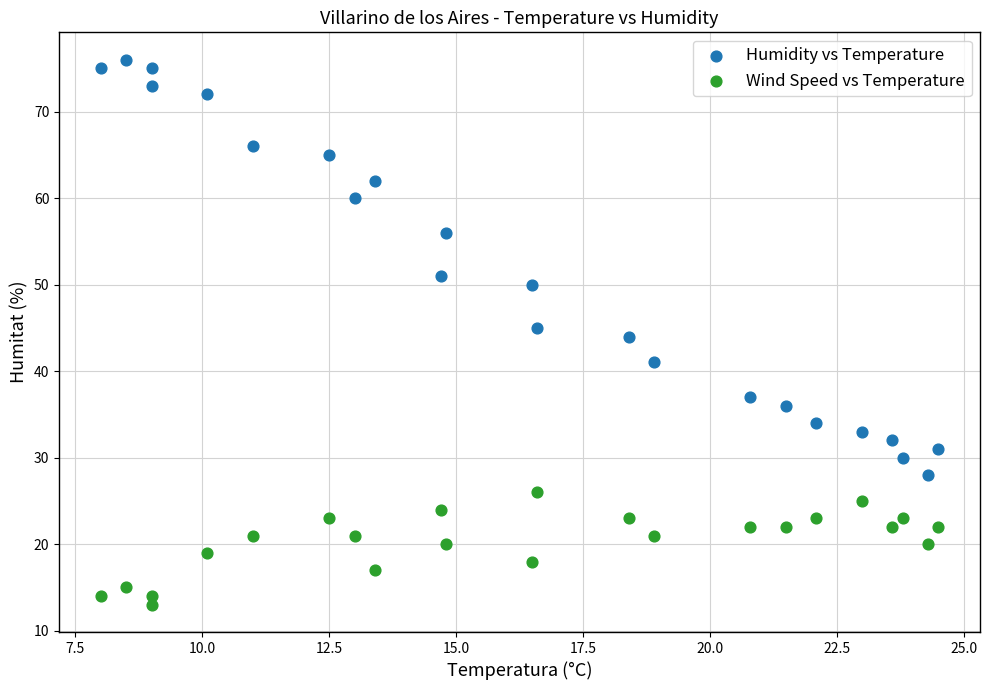

What are all the series names shown in the legend?

Humidity vs Temperature, Wind Speed vs Temperature